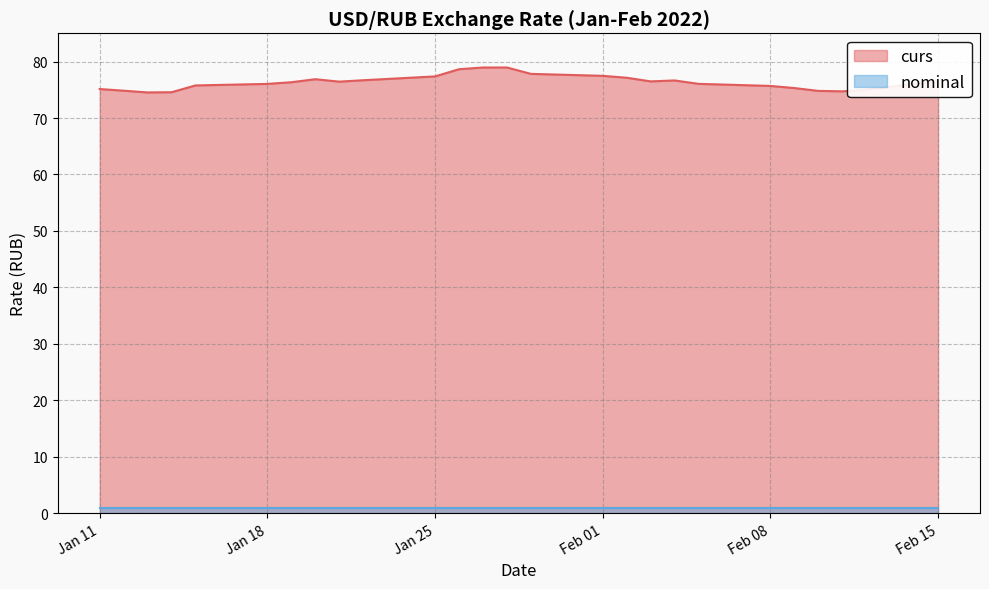

True or false: the data has more than 0 interior local peaks.

True